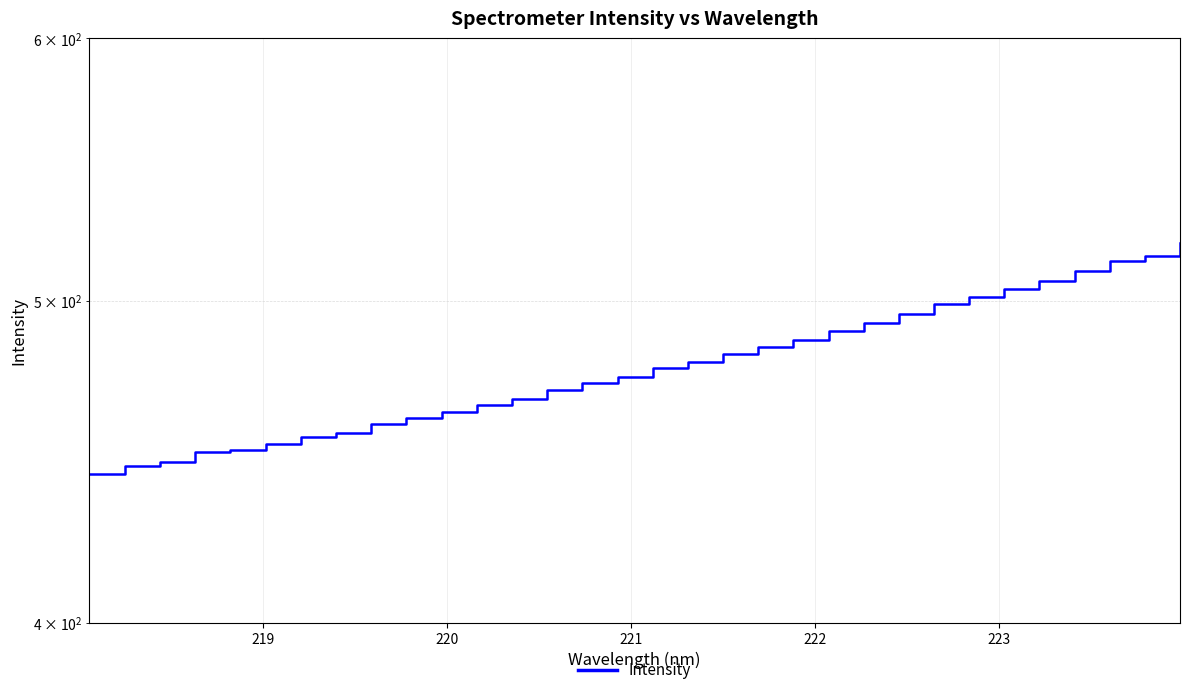

Does the chart have visible grid lines?

Yes